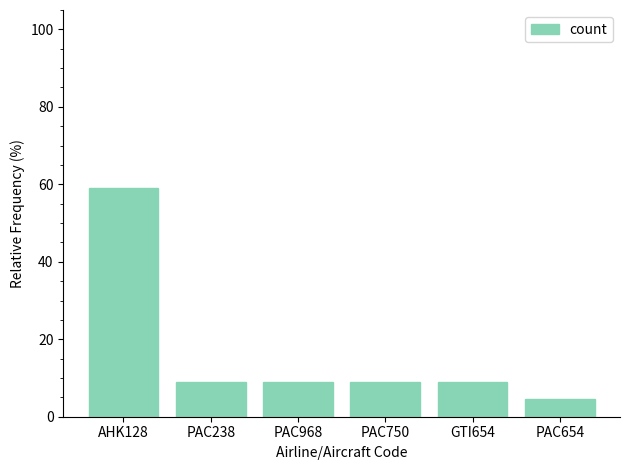

Is it true that the value at PAC654 is 4.5?

True